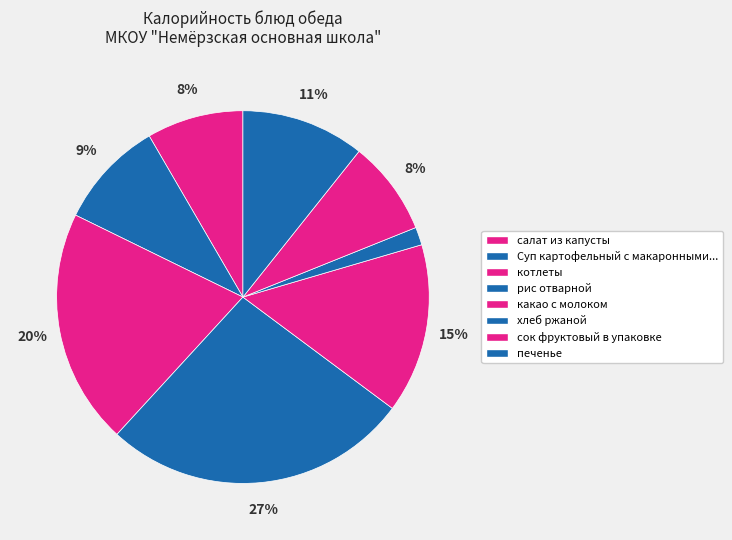

The сок фруктовый в упаковке slice represents 21% of the pie. True or false?

False